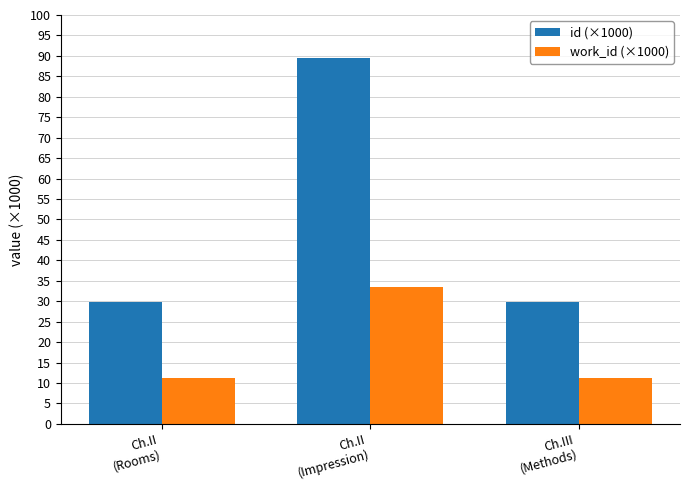

What is the label of the 1st bar from the left?

Ch.II
(Rooms)